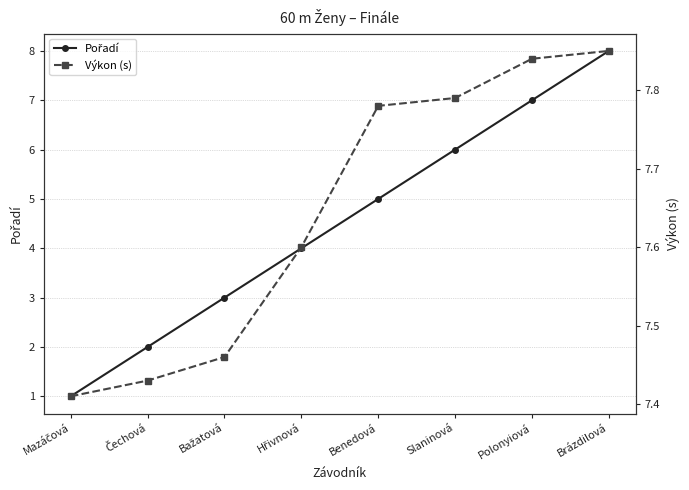

Which series has the largest range (max minus min)?

Pořadí